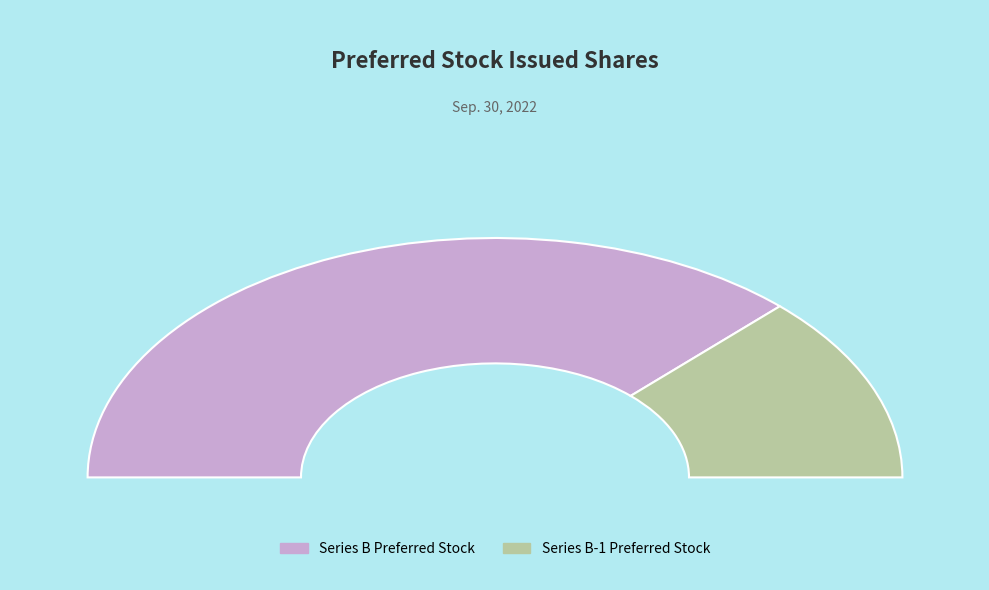

Rank the categories by value from highest to lowest.

Series B Preferred Stock, Series B-1 Preferred Stock